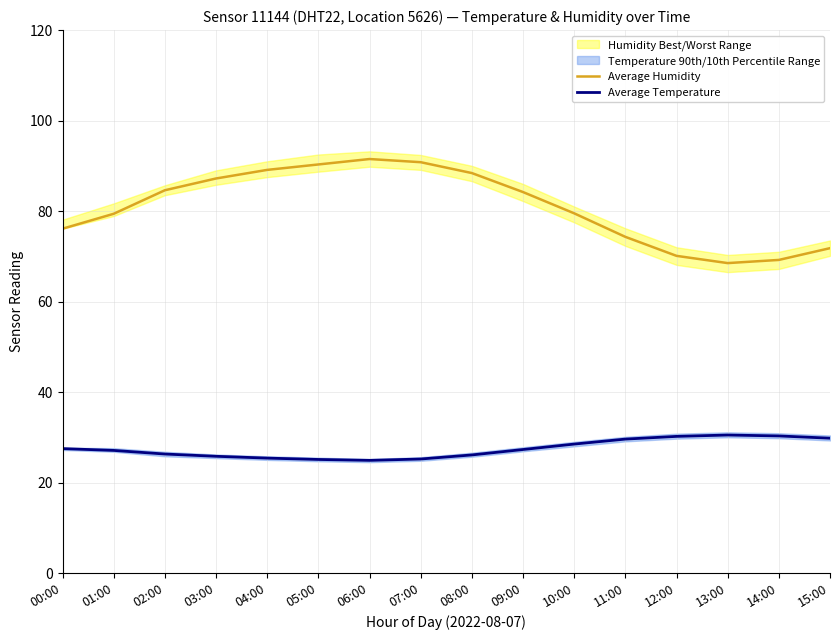

How many data points in Average Temperature are less than 27?

7